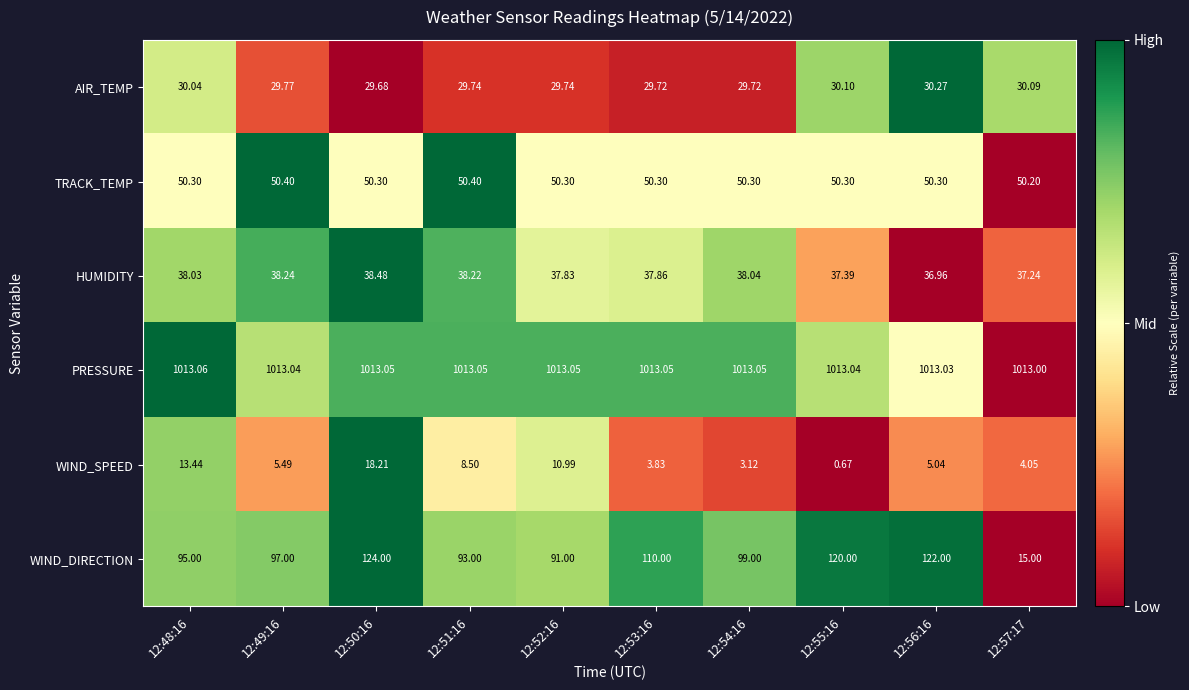

What is the total value across all series at 12:50:16?

1273.7